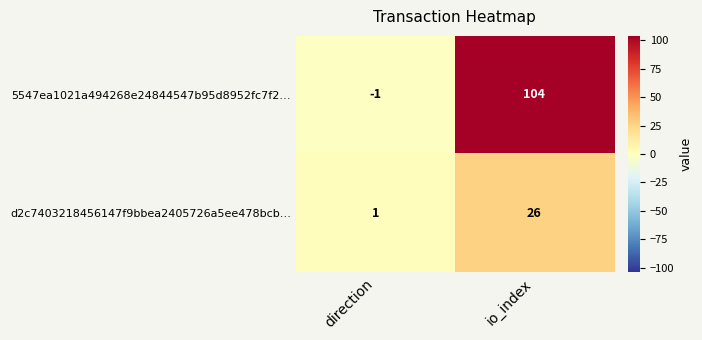

Reading left to right, list all the values displayed in this chart.

5547ea1021a494268e24844547b95d8952fc7f2…: -1	104
d2c7403218456147f9bbea2405726a5ee478bcb…: 1	26